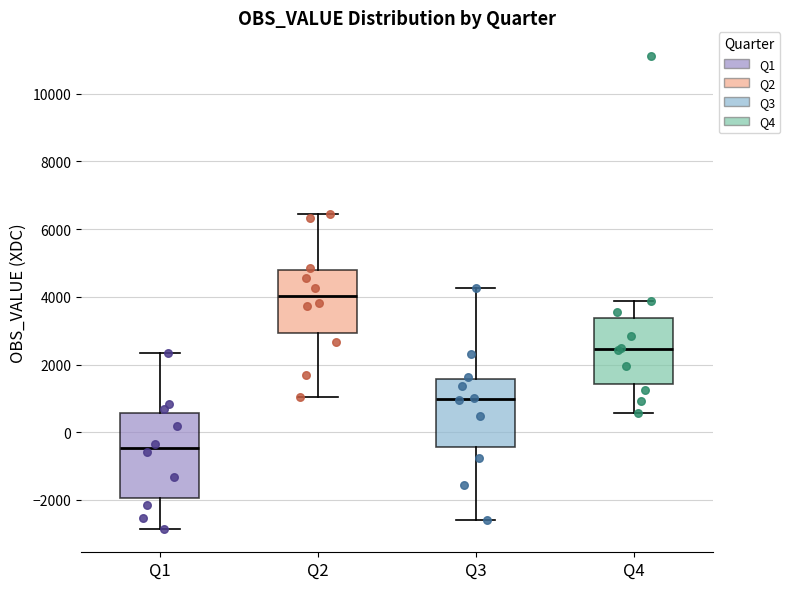

Reading left to right, read every box against the y-axis: the position of its median line, the range the box covers, and the ends of its whiskers. The values are not printed on the chart, so give them approximately, as read against the axis.

Q1: median -400, box -2000 to 600, whiskers -2800 to 2400
Q2: median 4000, box 3000 to 4800, whiskers 1000 to 6400
Q3: median 1000, box -400 to 1600, whiskers -2600 to 4200
Q4: median 2400, box 1400 to 3400, whiskers 600 to 3800